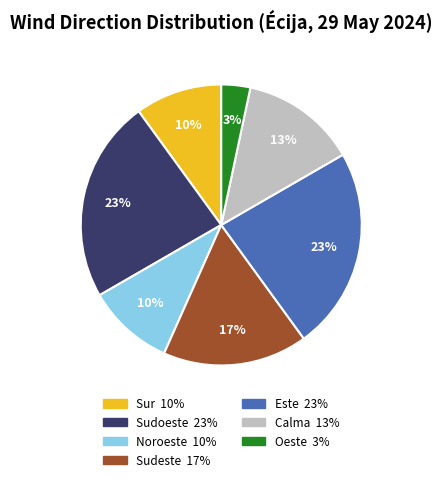

Which category has the smallest portion of the pie?

Oeste